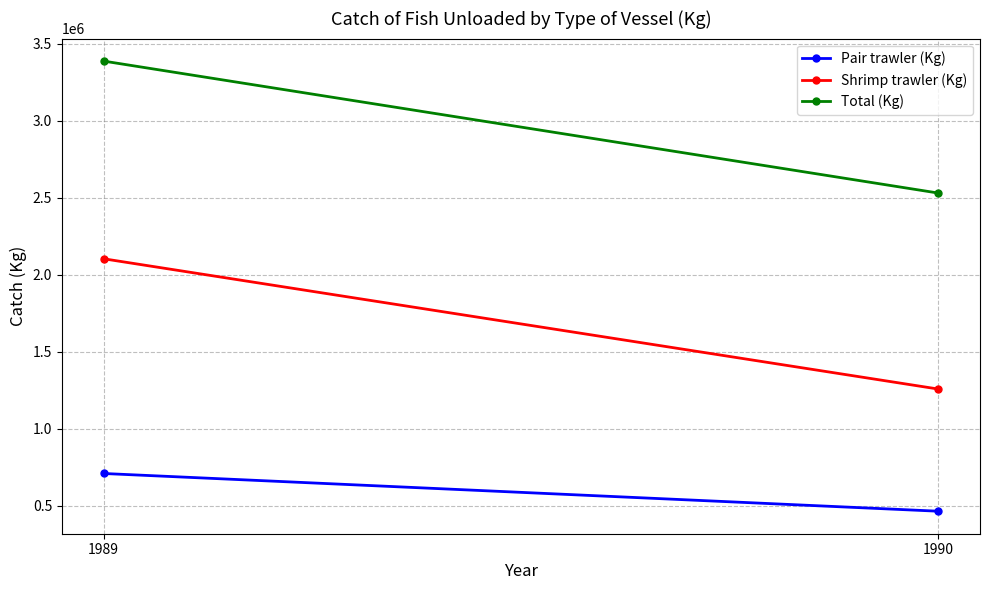

What is the difference between the Pair trawler (Kg) values at 1989 and 1990?

244880